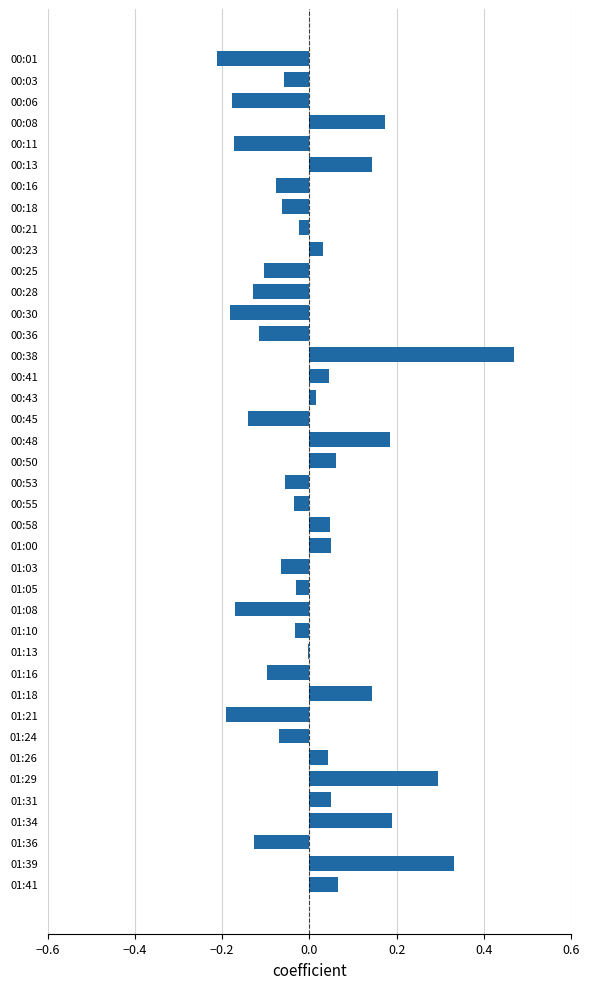

The chart shows a value of -0.2 at 00:36. True or false?

False